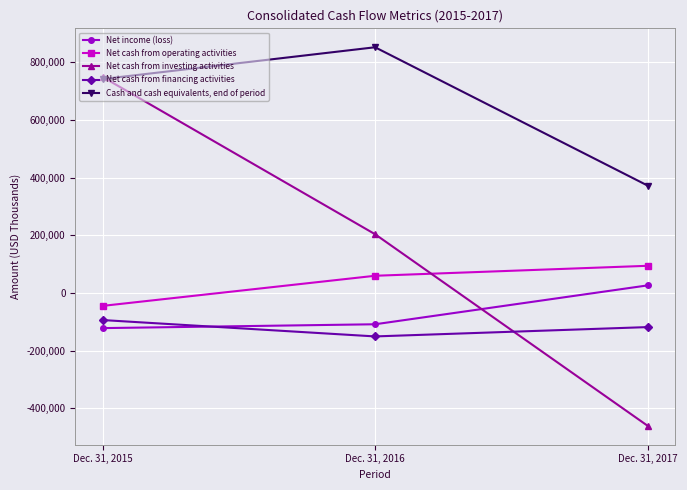

At how many categories does at least one series exceed 13582?

3